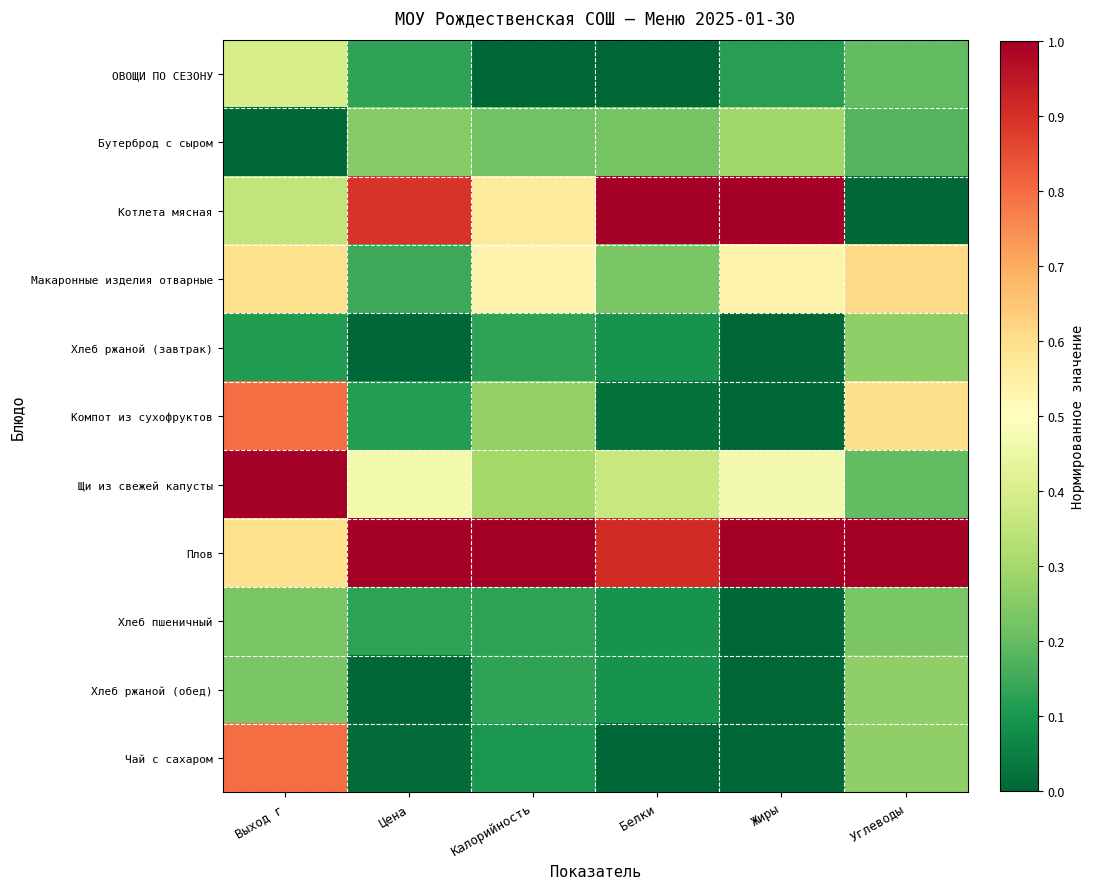

Reading right to left, what are all the values shown in this chart?

ОВОЩИ ПО СЕЗОНУ: Углеводы=0.2	Жиры=0.1	Белки=0.0	Калорийность=0.0	Цена=0.1	Выход г=0.4
Бутерброд с сыром: Углеводы=0.2	Жиры=0.3	Белки=0.2	Калорийность=0.2	Цена=0.3	Выход г=0.0
Котлета мясная: Углеводы=0.0	Жиры=1.0	Белки=1.0	Калорийность=0.6	Цена=0.9	Выход г=0.4
Макаронные изделия отварные: Углеводы=0.6	Жиры=0.5	Белки=0.2	Калорийность=0.5	Цена=0.1	Выход г=0.6
Хлеб ржаной (завтрак): Углеводы=0.3	Жиры=0.0	Белки=0.1	Калорийность=0.1	Цена=0.0	Выход г=0.1
Компот из сухофруктов: Углеводы=0.6	Жиры=0.0	Белки=0.0	Калорийность=0.3	Цена=0.1	Выход г=0.8
Щи из свежей капусты: Углеводы=0.2	Жиры=0.5	Белки=0.4	Калорийность=0.3	Цена=0.5	Выход г=1.0
Плов: Углеводы=1.0	Жиры=1.0	Белки=0.9	Калорийность=1.0	Цена=1.0	Выход г=0.6
Хлеб пшеничный: Углеводы=0.2	Жиры=0.0	Белки=0.1	Калорийность=0.1	Цена=0.1	Выход г=0.2
Хлеб ржаной (обед): Углеводы=0.3	Жиры=0.0	Белки=0.1	Калорийность=0.1	Цена=0.0	Выход г=0.2
Чай с сахаром: Углеводы=0.3	Жиры=0.0	Белки=0.0	Калорийность=0.1	Цена=0.0	Выход г=0.8